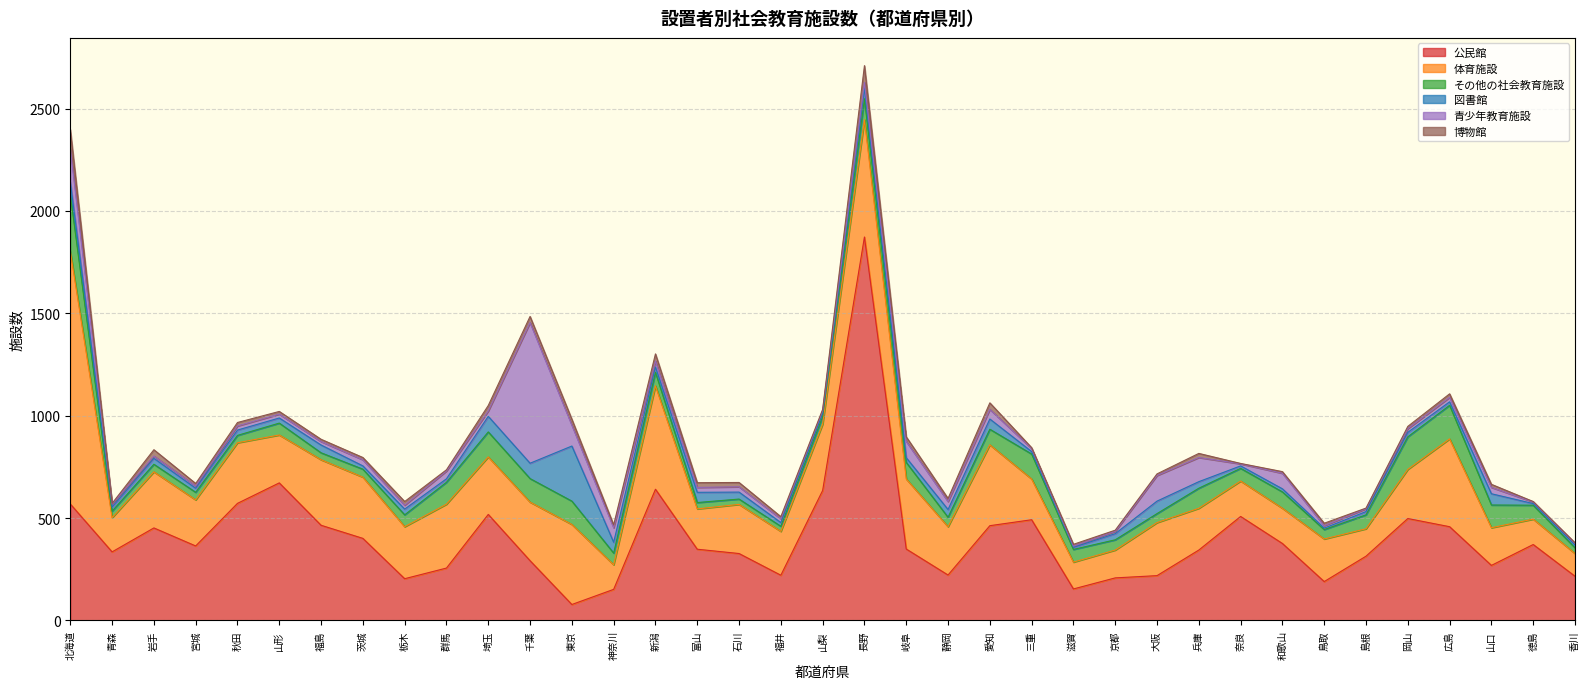

How many categories are shown in the chart?

37